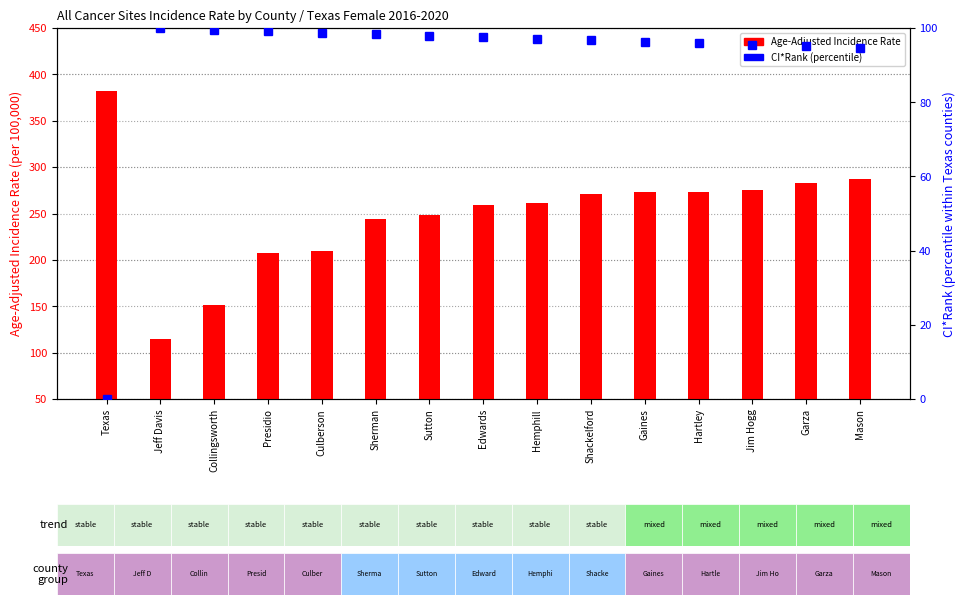

At which label does Age-Adjusted Incidence Rate reach its peak?

Texas